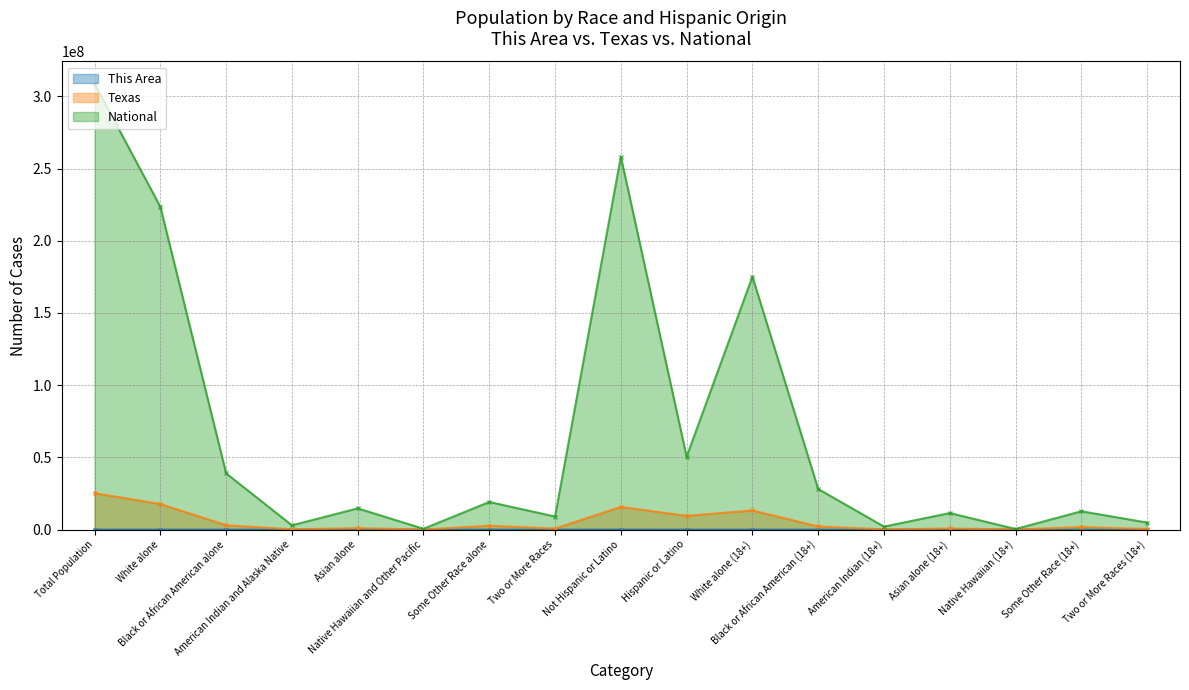

At which category does This Area (line) reach its first local valley?

American Indian and Alaska Native